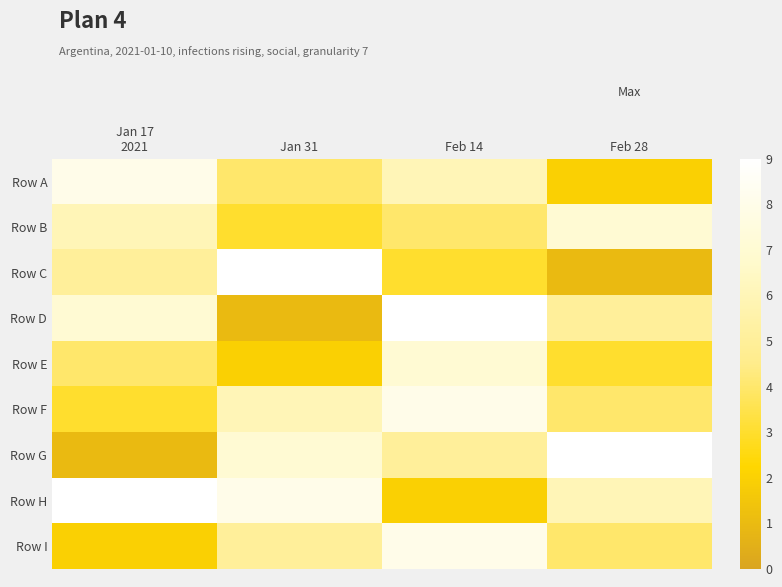

Reading left to right, list all the values displayed in this chart.

Row A: Jan 17
2021=8	Jan 31=4	Feb 14=6	Feb 28=2
Row B: Jan 17
2021=6	Jan 31=3	Feb 14=4	Feb 28=7
Row C: Jan 17
2021=5	Jan 31=9	Feb 14=3	Feb 28=1
Row D: Jan 17
2021=7	Jan 31=1	Feb 14=9	Feb 28=5
Row E: Jan 17
2021=4	Jan 31=2	Feb 14=7	Feb 28=3
Row F: Jan 17
2021=3	Jan 31=6	Feb 14=8	Feb 28=4
Row G: Jan 17
2021=1	Jan 31=7	Feb 14=5	Feb 28=9
Row H: Jan 17
2021=9	Jan 31=8	Feb 14=2	Feb 28=6
Row I: Jan 17
2021=2	Jan 31=5	Feb 14=8	Feb 28=4